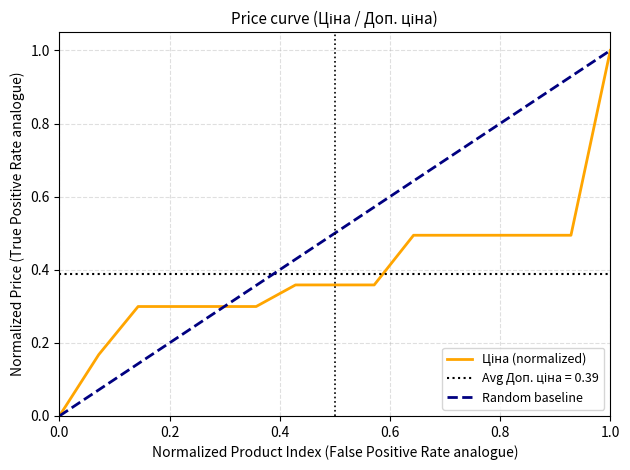

Between 14 and 0.6, which is larger?

14